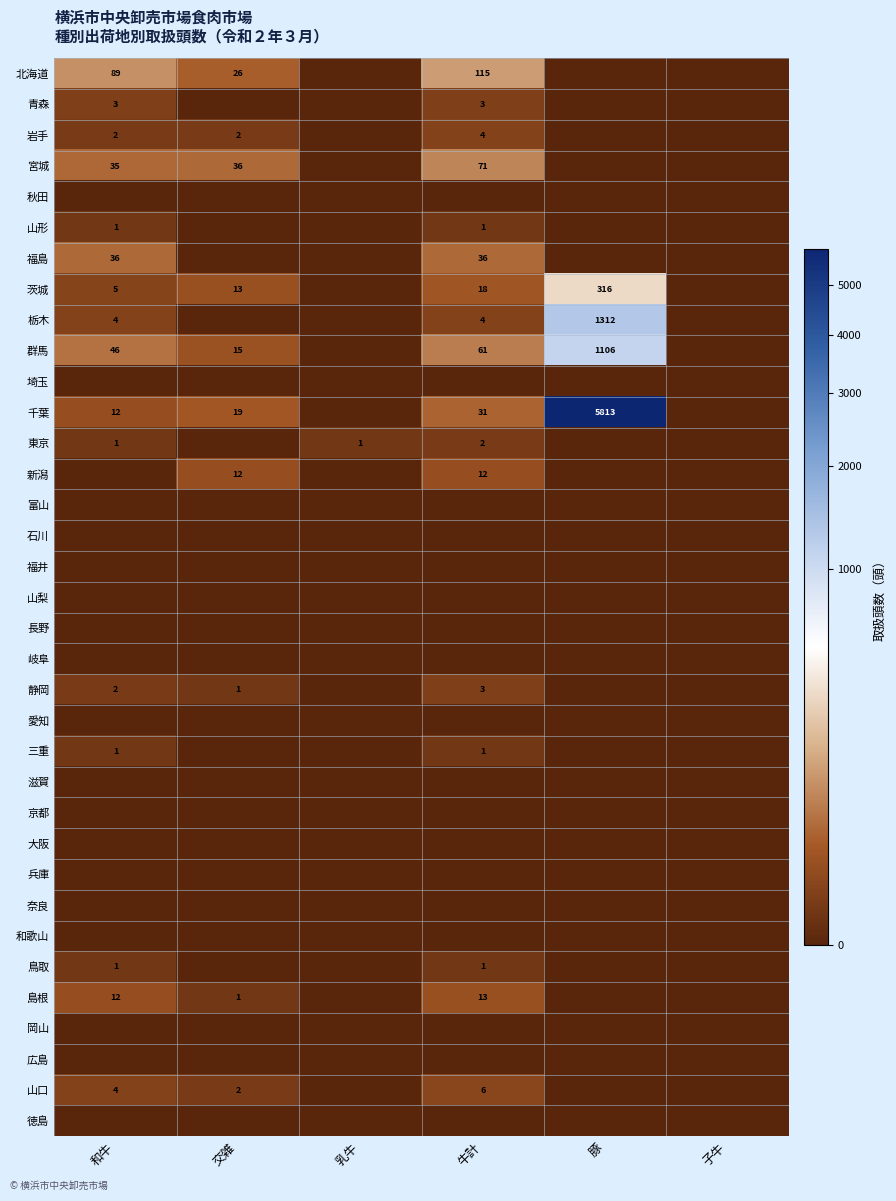

True or false: 島根 has a value of 8 at 和牛.

False